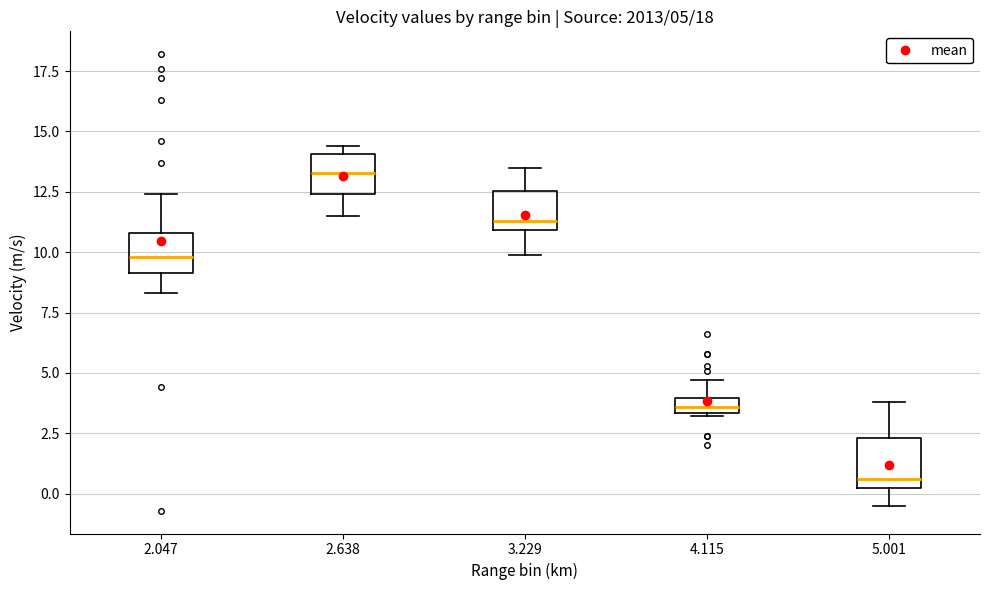

Which box has the lowest median line?

5.001